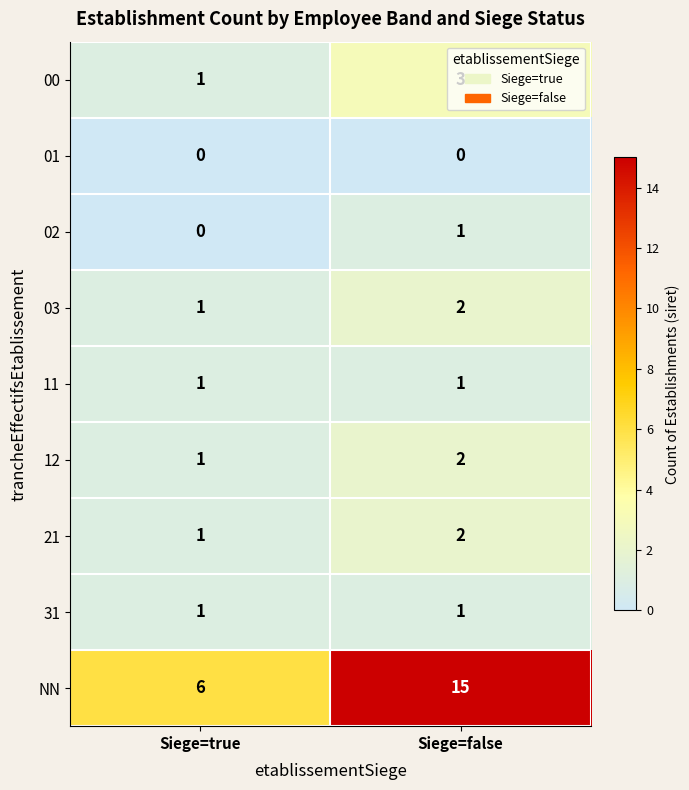

The value of 21 at Siege=false is 2. True or false?

True